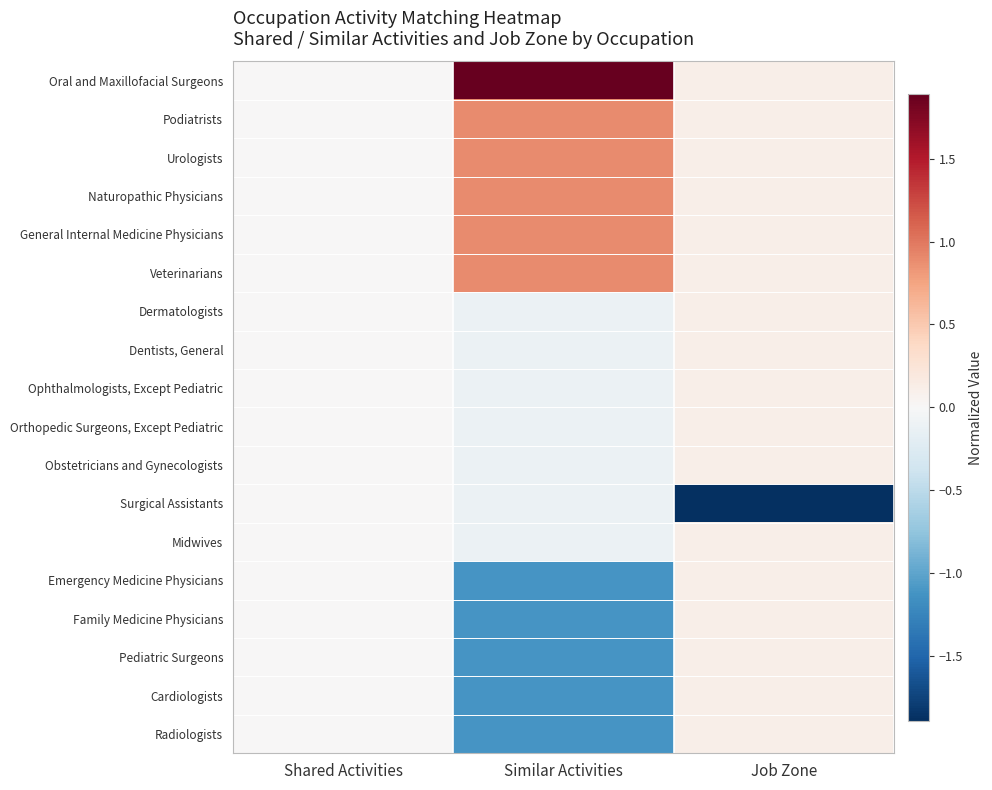

At which category is the sum across all series the highest?

Shared Activities